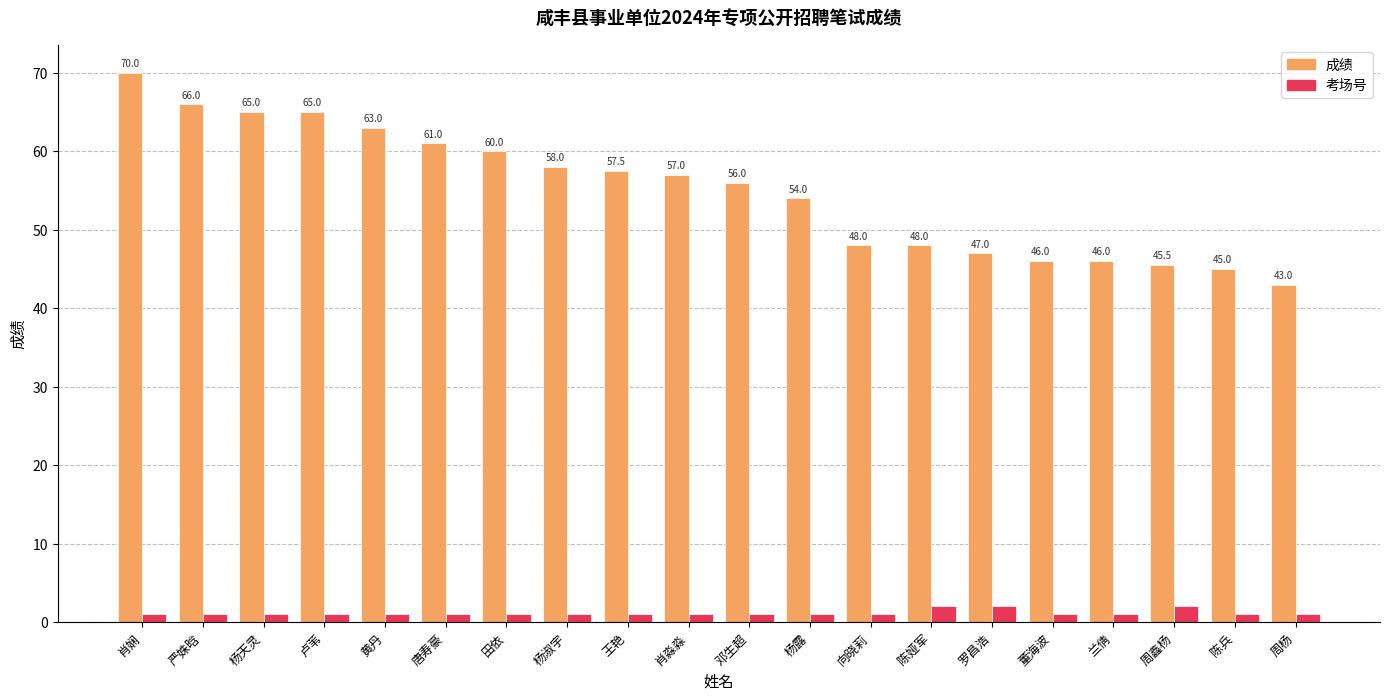

At which category is the sum across all series the highest?

肖娴